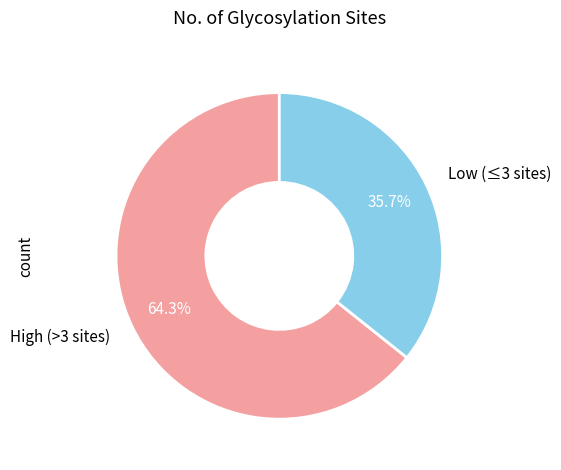

Is there any slice that represents more than half of the pie?

Yes